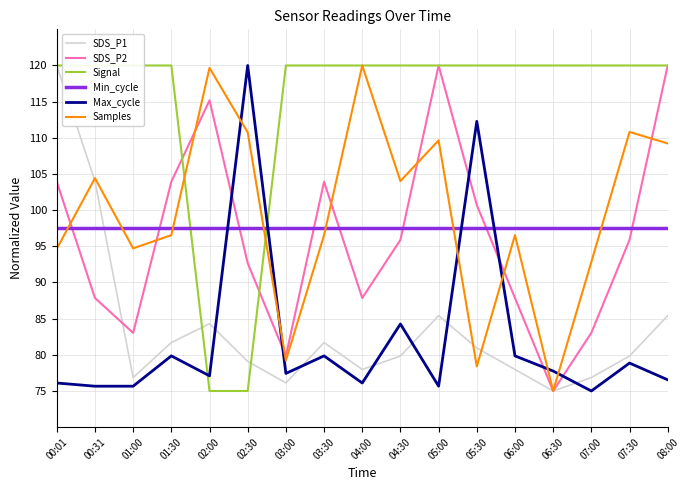

Is it true that Signal equals 120.0 at 05:00?

True